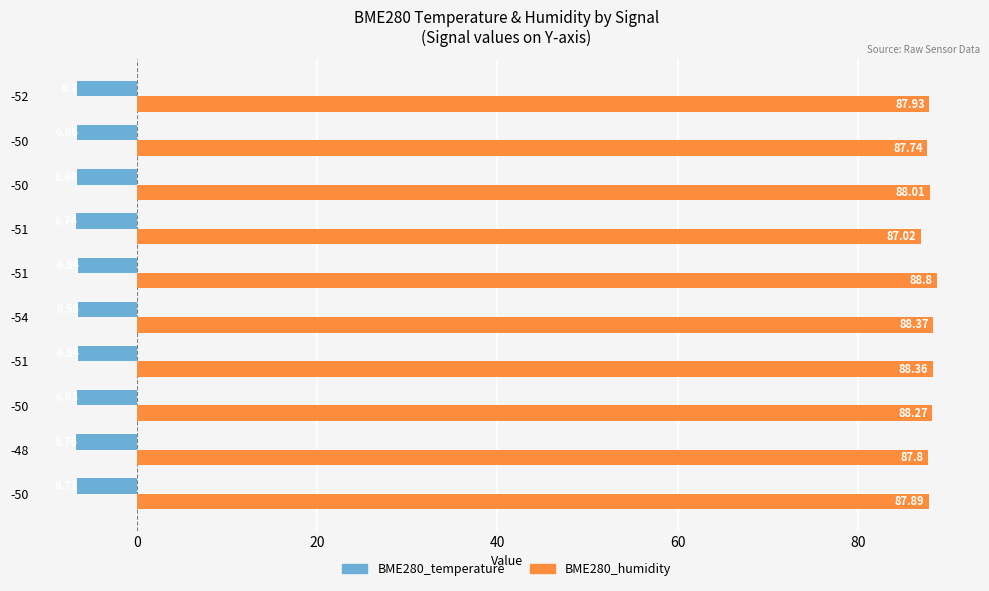

What are all the series names shown in the legend?

BME280_temperature, BME280_humidity